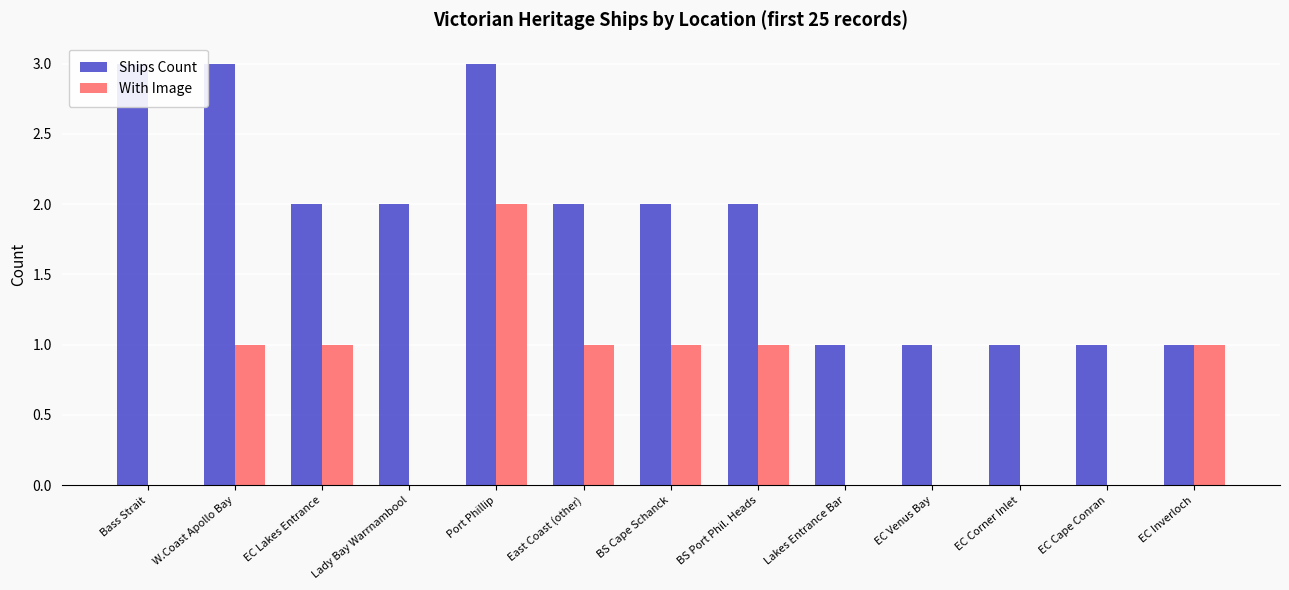

What is the label of the 2nd bar from the right?

EC Cape Conran